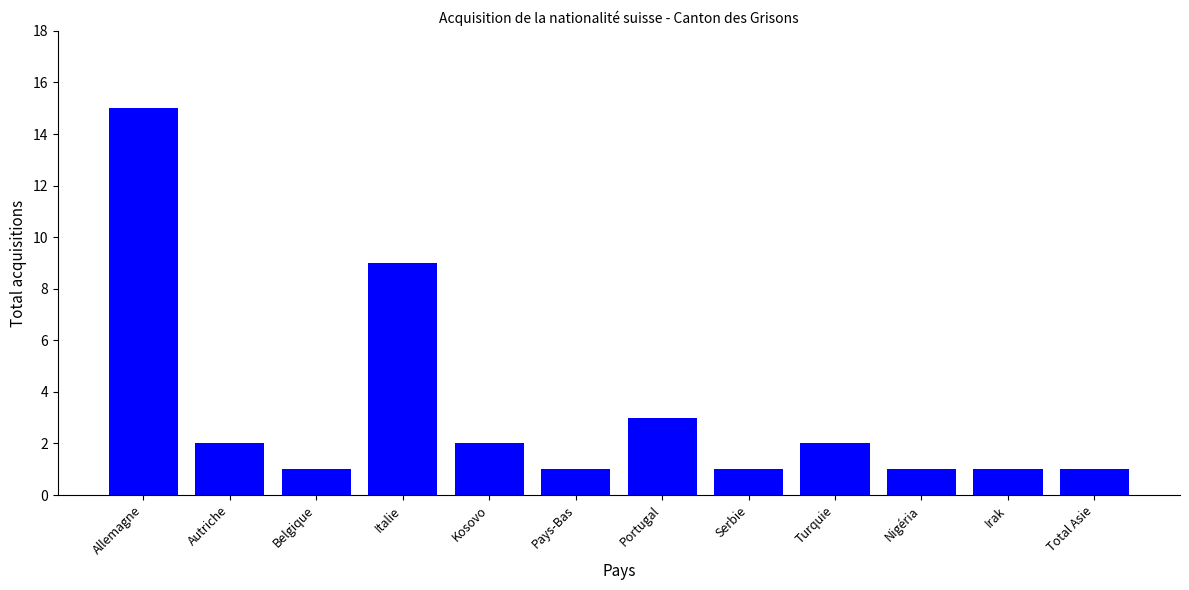

True or false: the data shows 1 at Serbie.

True